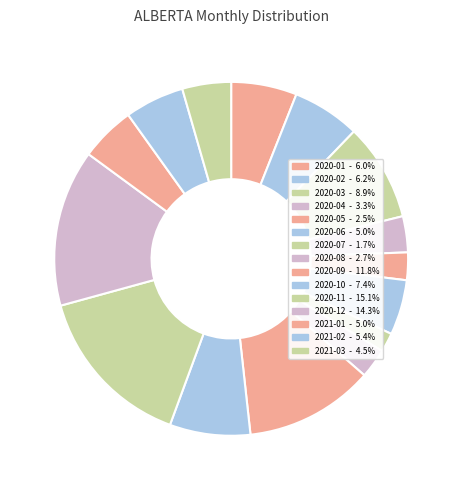

Is there a majority slice in this chart?

No